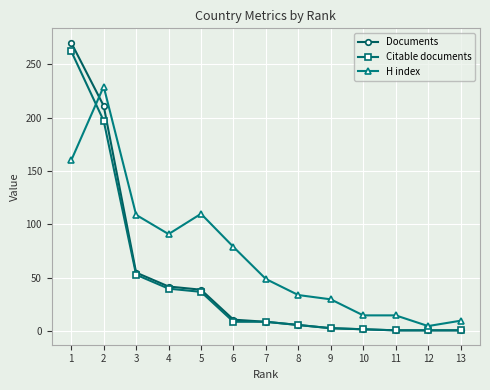

How many times do H index and Documents cross each other?

1